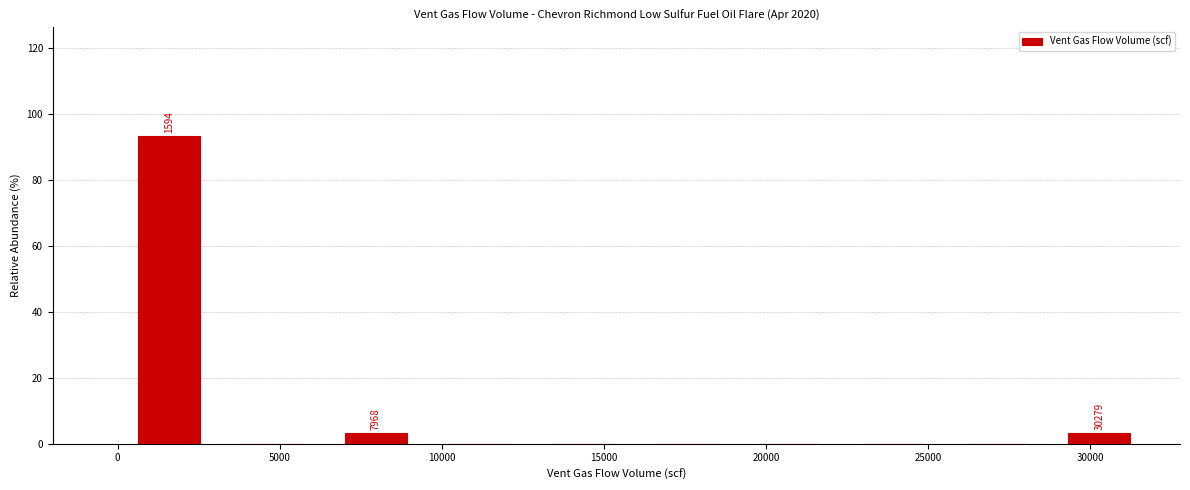

Which range on the x-axis has the tallest bar?

0 to 3000